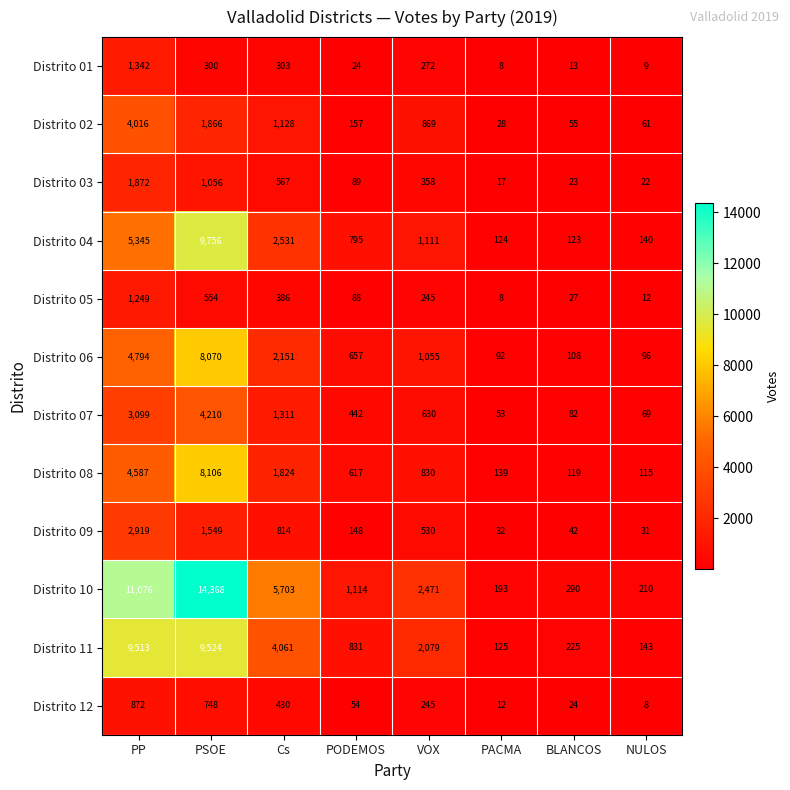

At how many categories does at least one series exceed 11128?

1